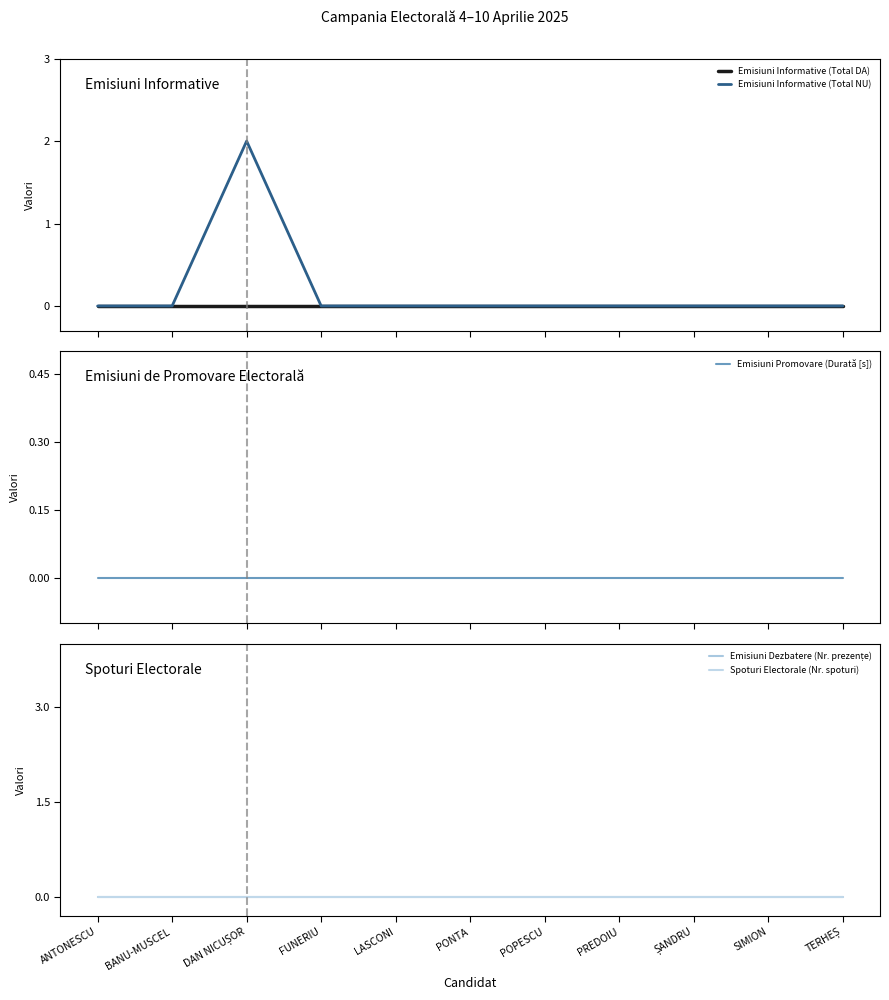

Reading left to right, transcribe all the data shown in this chart.

Emisiuni Informative (Total DA): 0	0	0	0	0	0	0	0	0	0	0
Emisiuni Informative (Total NU): 0	0	2	0	0	0	0	0	0	0	0
Emisiuni Promovare (Durată [s]): 0	0	0	0	0	0	0	0	0	0	0
Emisiuni Dezbatere (Nr. prezențe): 0	0	0	0	0	0	0	0	0	0	0
Spoturi Electorale (Nr. spoturi): 0	0	0	0	0	0	0	0	0	0	0